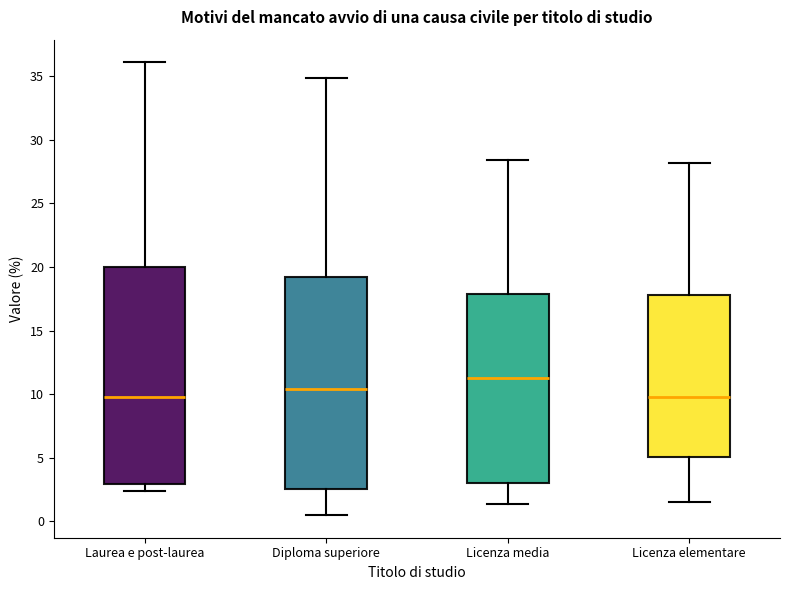

Where is the upper edge of the box for Licenza media on the y-axis? The values are not printed on the chart, so give them approximately, as read against the axis.

18.0